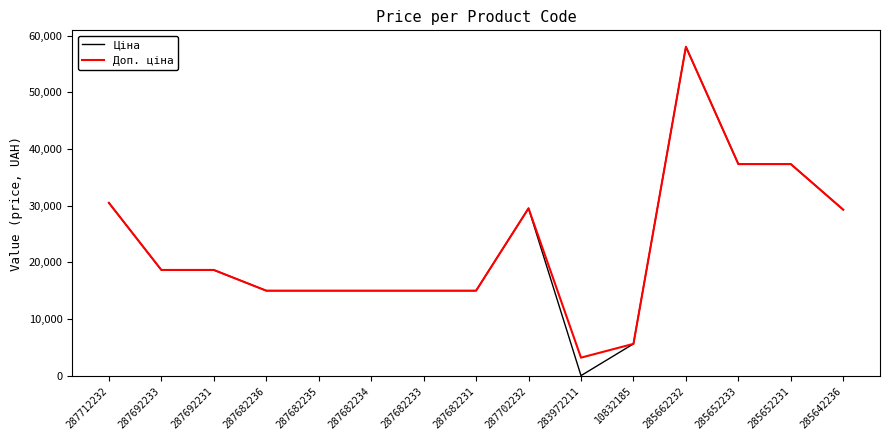

Count the number of categories in the chart.

15